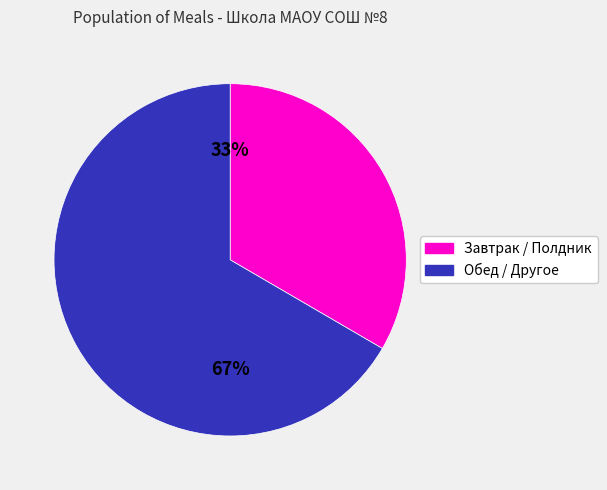

Approximately how many times larger is the value at Обед / Другое compared to Завтрак / Полдник?

2.0